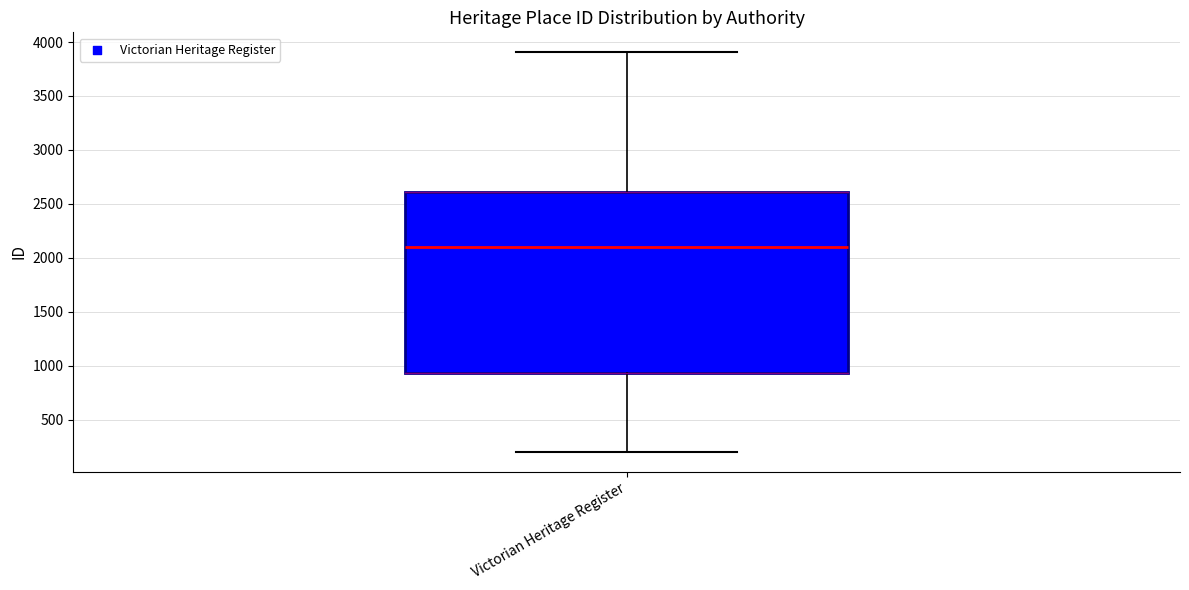

Where is the lower edge of the box for Victorian Heritage Register on the y-axis? The values are not printed on the chart, so give them approximately, as read against the axis.

950